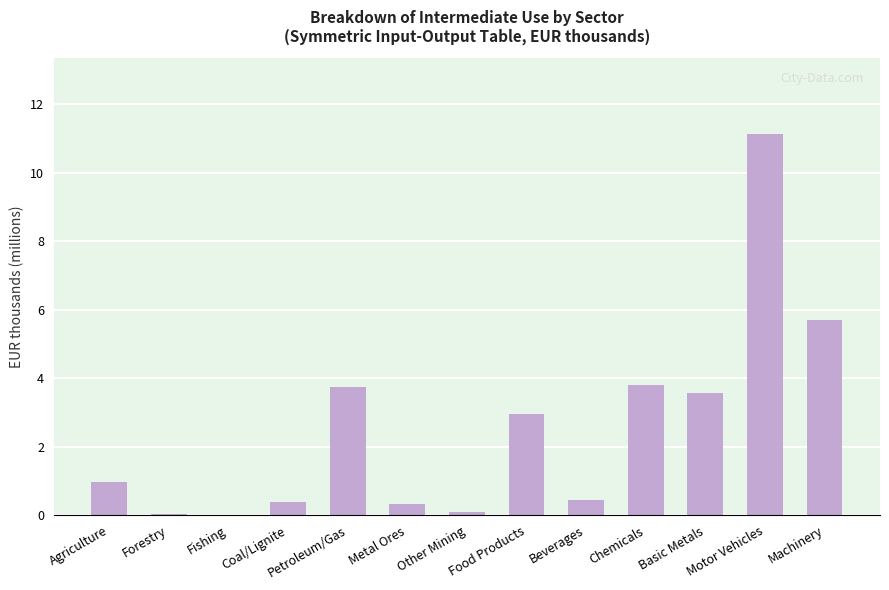

True or false: the data shows 3.8 at Petroleum/Gas.

True